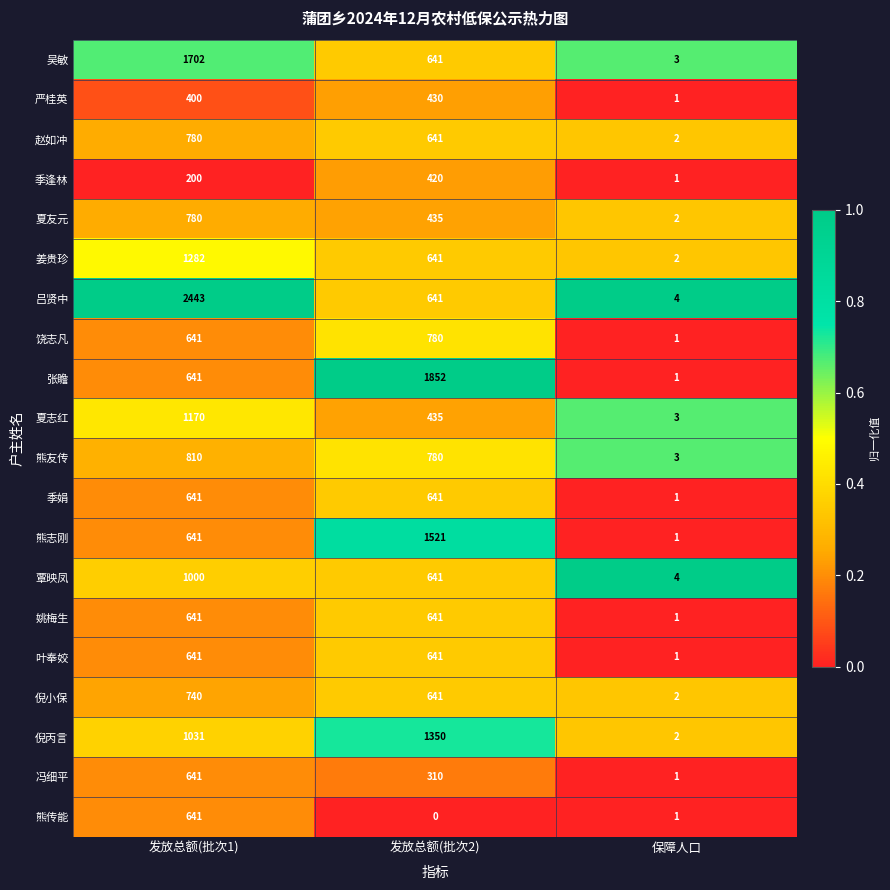

At which category is the sum across all series the highest?

发放总额(批次1)